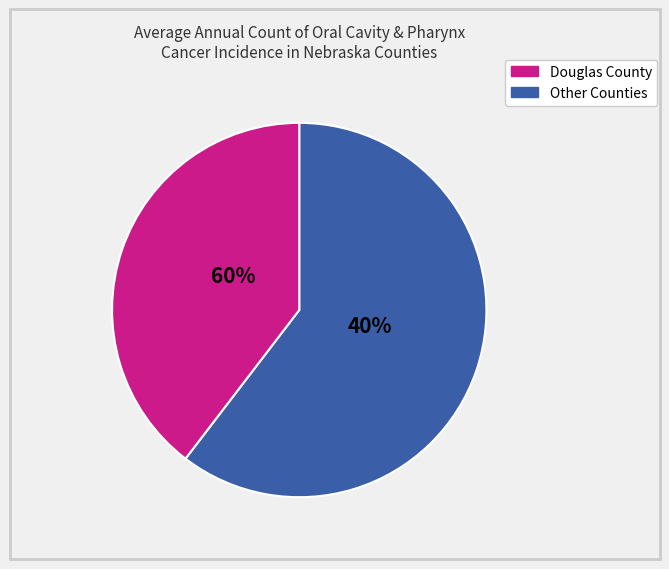

Is Dodge County the majority of the pie?

No